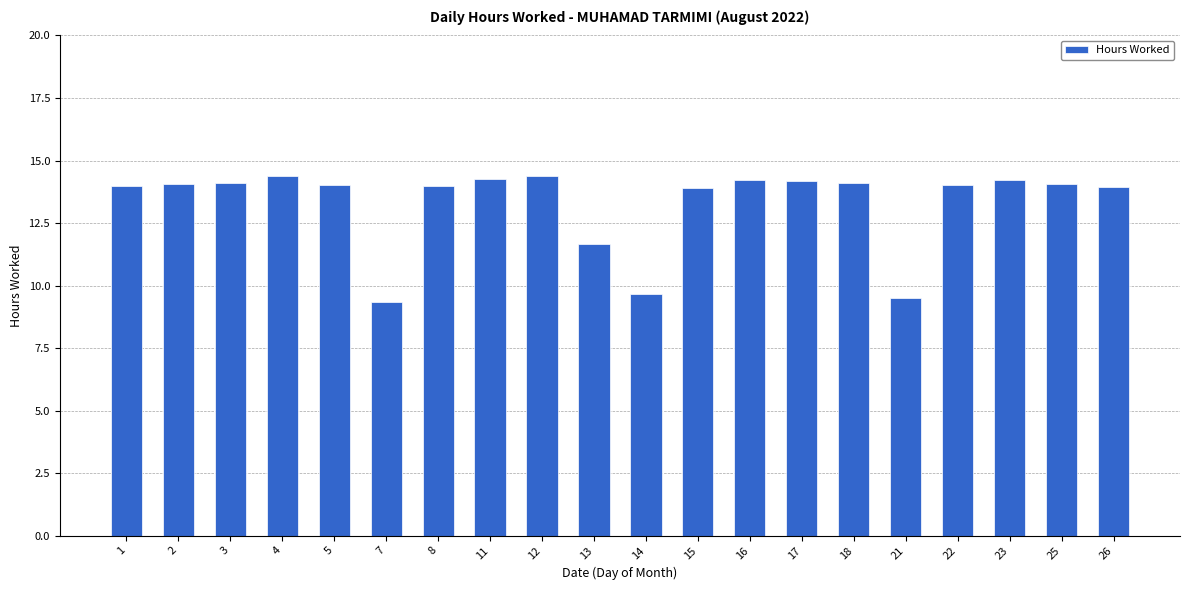

Are the bars grouped side by side (vs. stacked)?

No